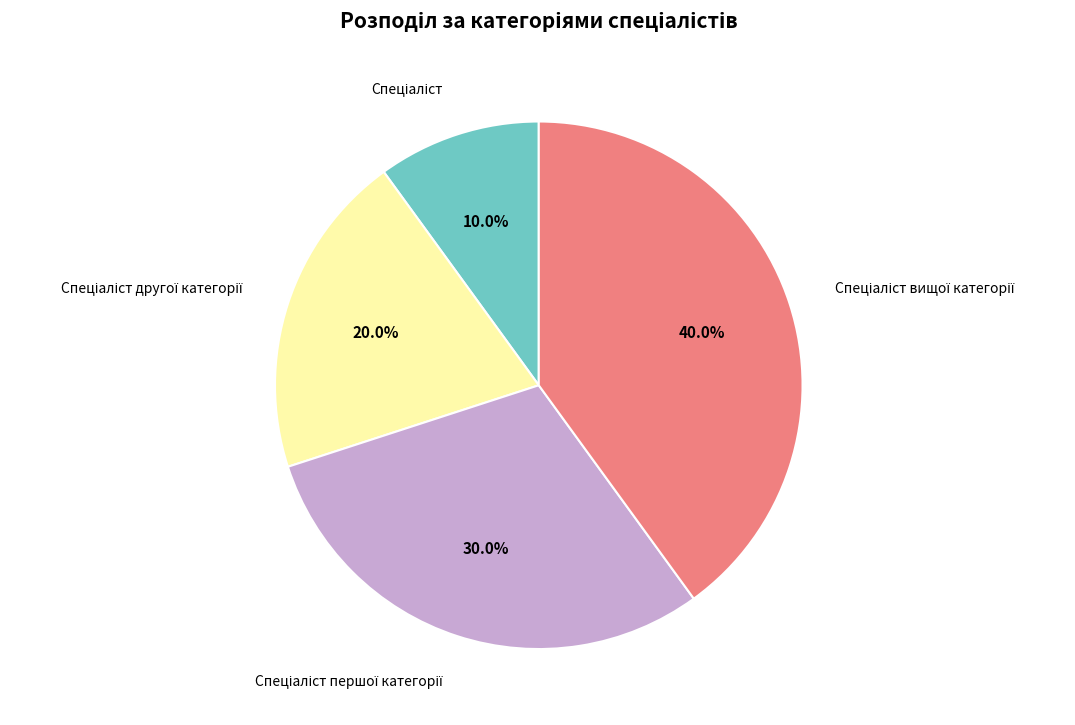

Is there a majority slice in this chart?

No